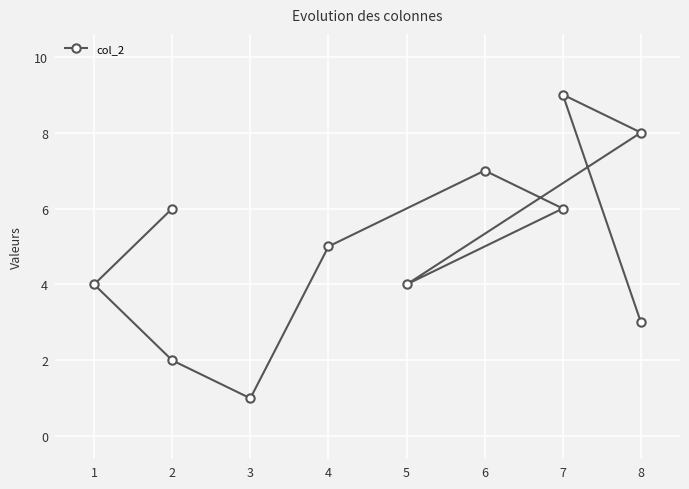

Rank the categories by value from highest to lowest.

7, 8, 6, 2, 7, 4, 1, 5, 8, 2, 3